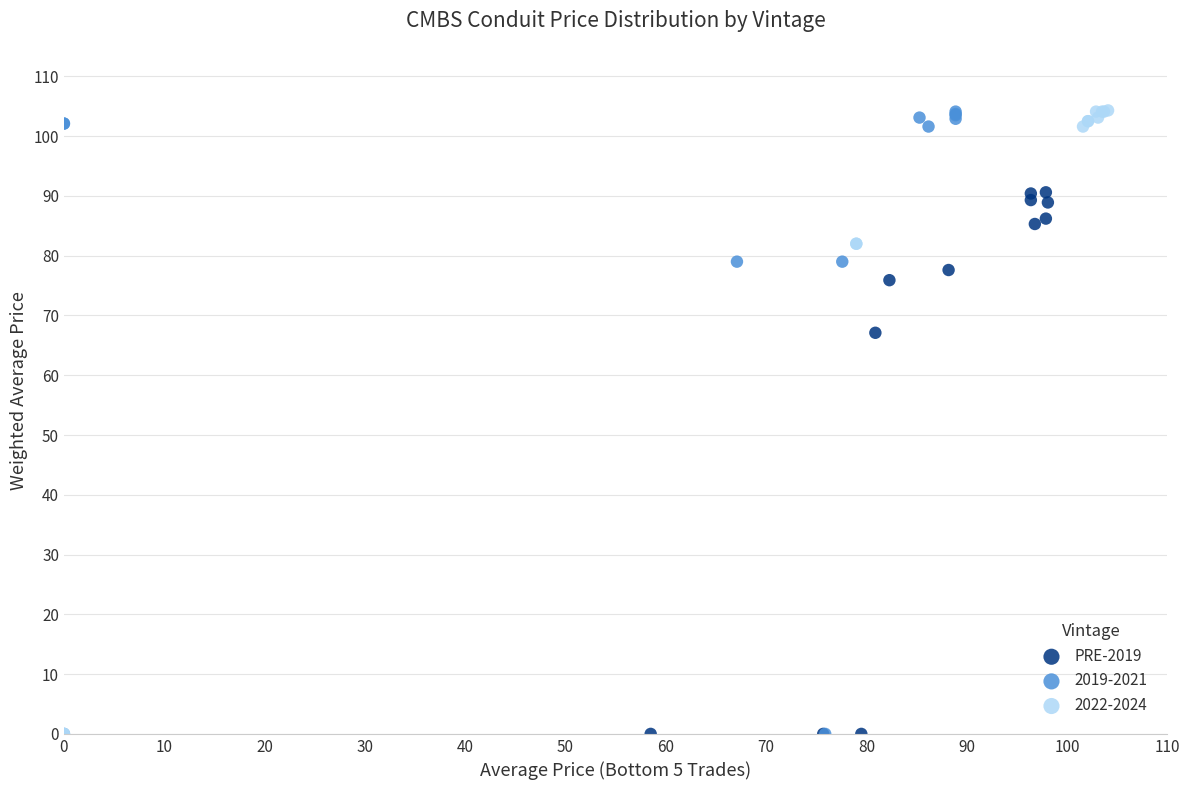

Which series has the largest Y range (max minus min)?

2022-2024